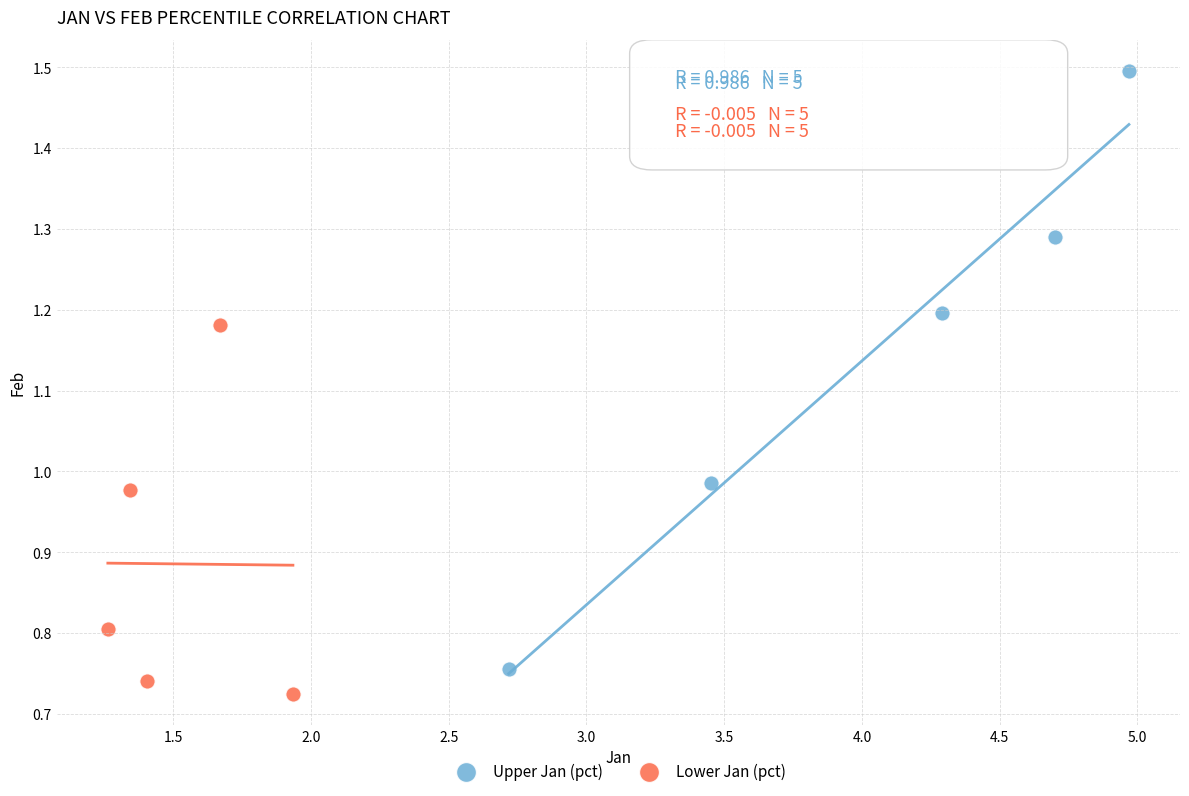

Which series has the largest Y range (max minus min)?

Upper Jan (pct)